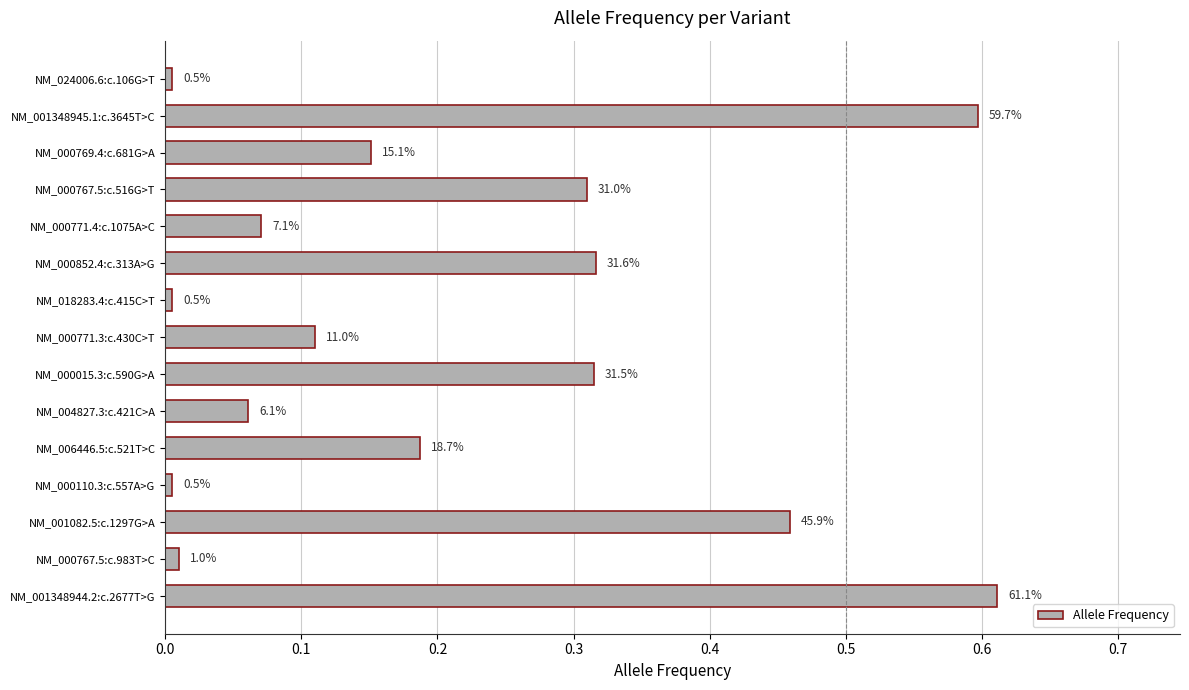

Does the chart contain any negative values?

No